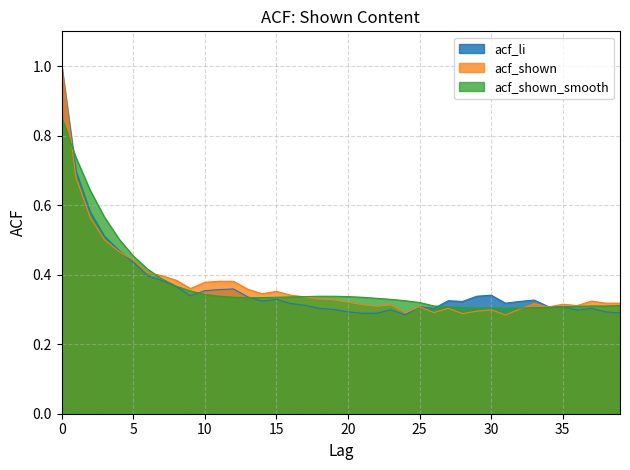

Reading right to left, extract all data points from this chart.

acf_li: 0.3	0.3	0.3	0.3	0.3	0.3	0.3	0.3	0.3	0.3	0.3	0.3	0.3	0.3	0.3	0.3	0.3	0.3	0.3	0.3	0.3	0.3	0.3	0.3	0.3	0.3	0.3	0.4	0.4	0.4	0.3	0.4	0.4	0.4	0.4	0.5	0.5	0.6	0.7	1.0
acf_shown: 0.3	0.3	0.3	0.3	0.3	0.3	0.3	0.3	0.3	0.3	0.3	0.3	0.3	0.3	0.3	0.3	0.3	0.3	0.3	0.3	0.3	0.3	0.3	0.3	0.4	0.3	0.4	0.4	0.4	0.4	0.4	0.4	0.4	0.4	0.4	0.5	0.5	0.6	0.7	1.0
acf_shown_smooth: 0.3	0.3	0.3	0.3	0.3	0.3	0.3	0.3	0.3	0.3	0.3	0.3	0.3	0.3	0.3	0.3	0.3	0.3	0.3	0.3	0.3	0.3	0.3	0.3	0.3	0.3	0.3	0.3	0.3	0.3	0.4	0.4	0.4	0.4	0.5	0.5	0.6	0.6	0.7	0.9